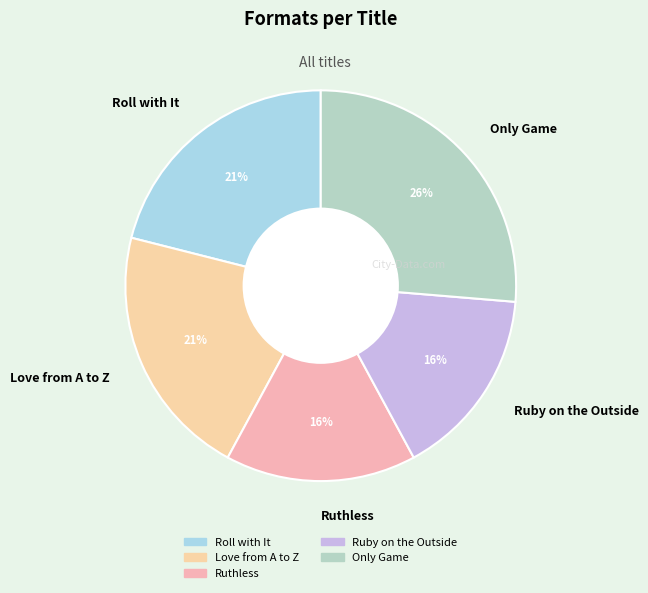

To the nearest percent, what is the combined percentage of Only Game and Ruthless?

42%